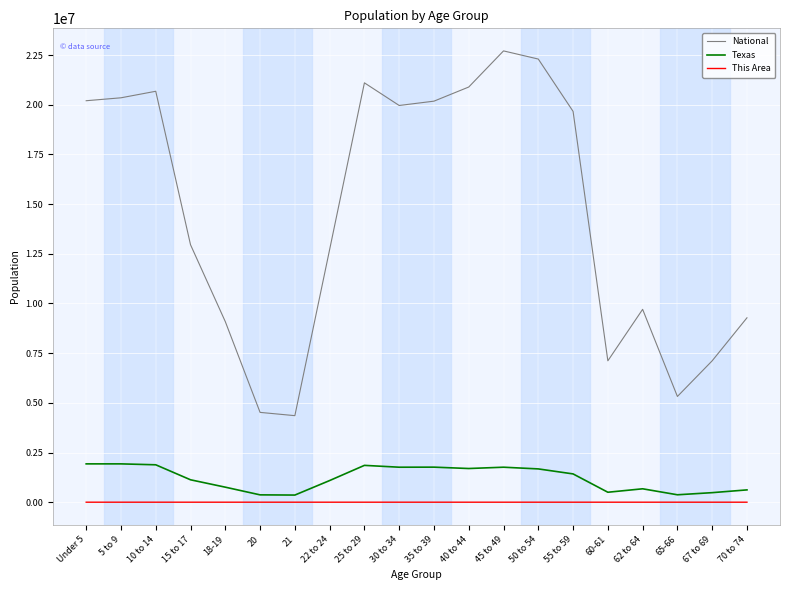

Rank the series by their maximum value, from lowest to highest.

This Area, Texas, National